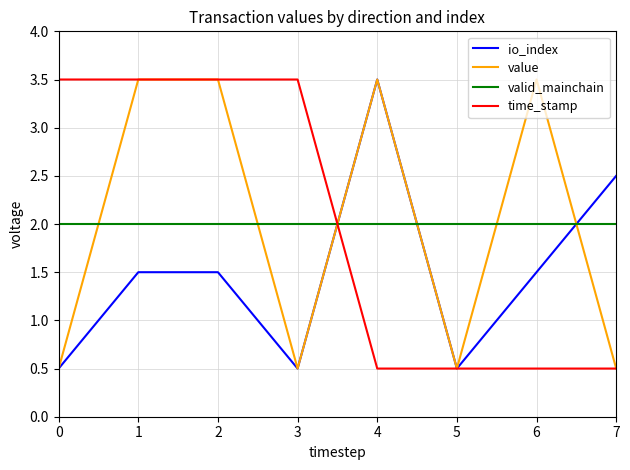

Rank the series at 6 from lowest to highest value.

time_stamp, io_index, valid_mainchain, value